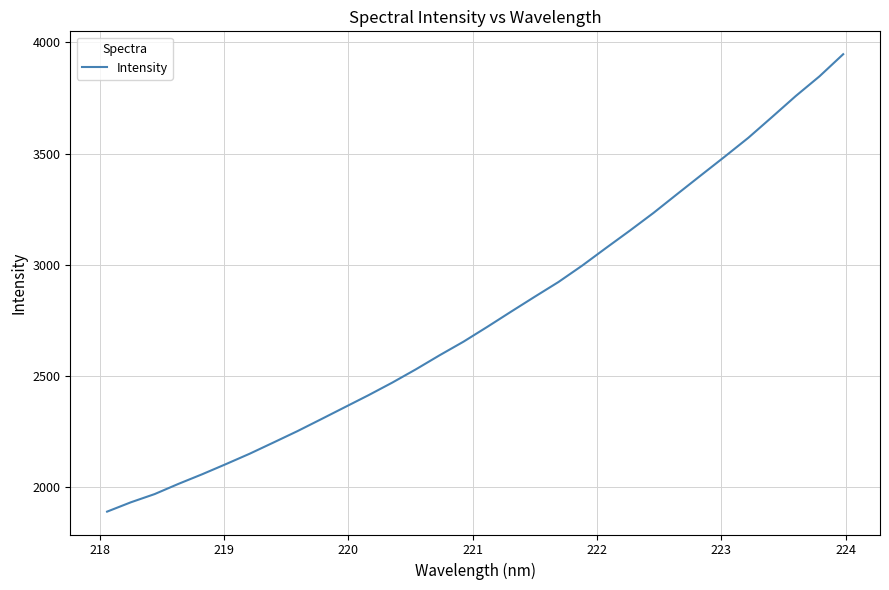

What is the minimum value shown in the chart?

1889.1